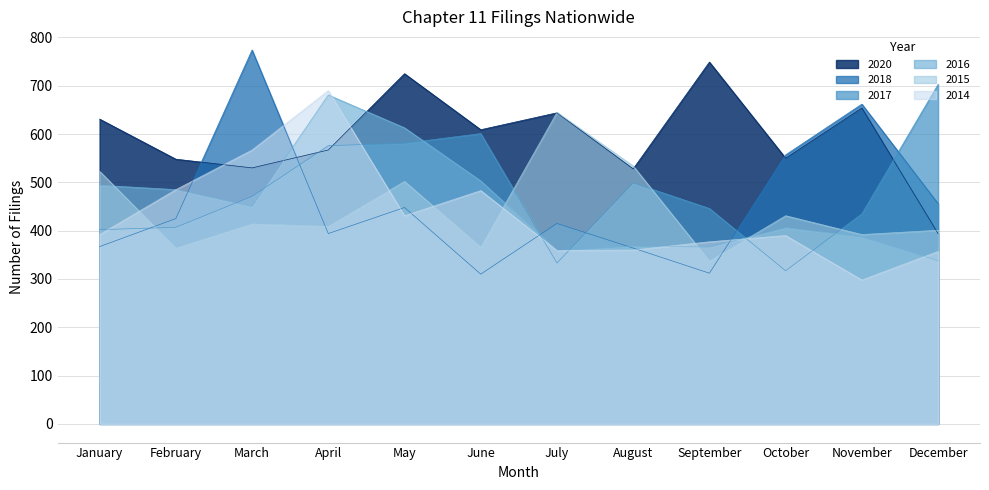

Reading left to right, extract all data points from this chart.

2020: 631	548	530	567	725	609	644	528	749	550	654	394
2018: 367	425	774	394	448	310	415	364	312	557	662	456
2017: 402	407	471	576	581	601	333	499	446	317	435	703
2016: 494	485	450	681	613	503	359	368	366	406	387	338
2015: 523	364	414	409	502	366	645	534	337	431	392	401
2014: 392	485	567	690	431	483	359	360	377	390	298	357